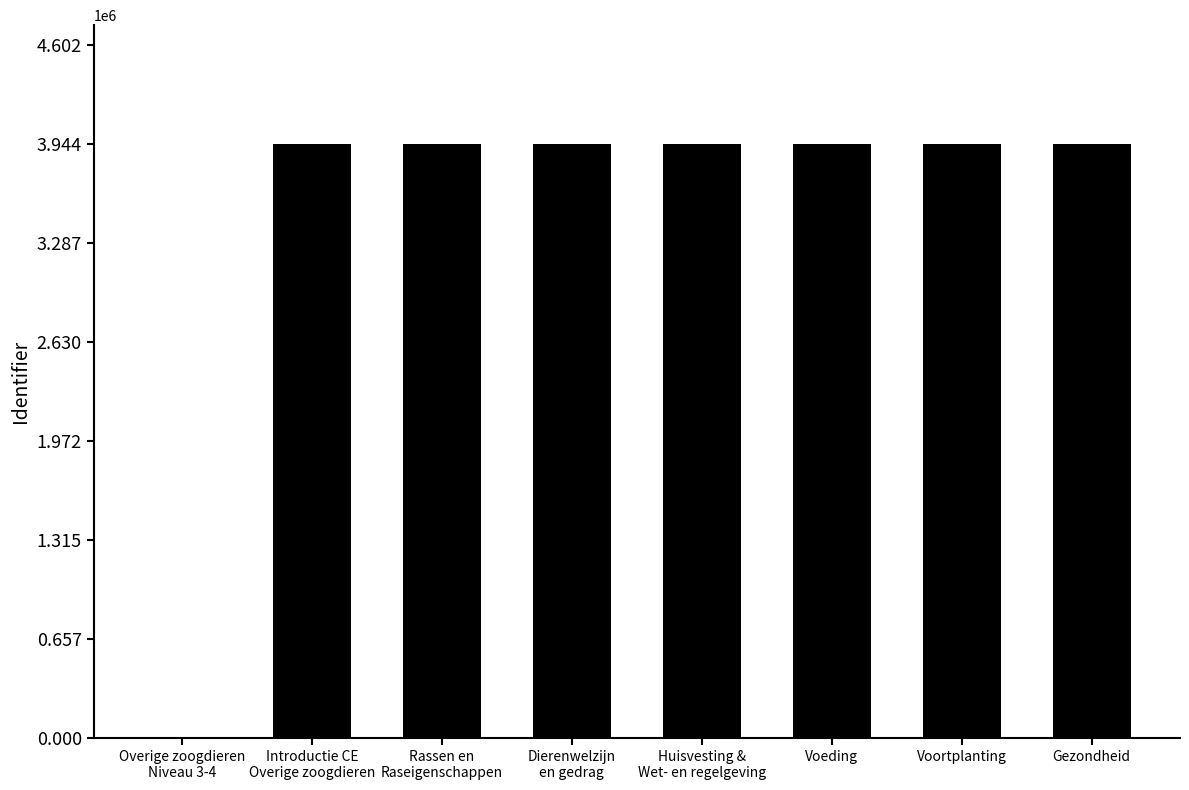

Is it true that the value at Gezondheid is 3944304?

True